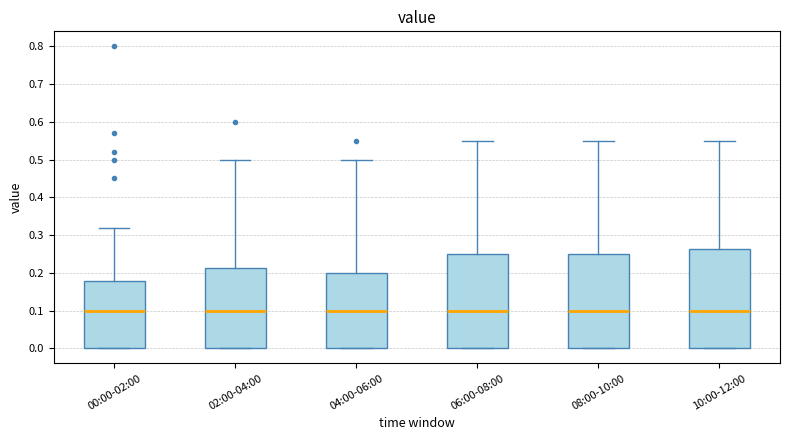

Which box is the tallest, from its lower edge to its upper edge?

10:00-12:00